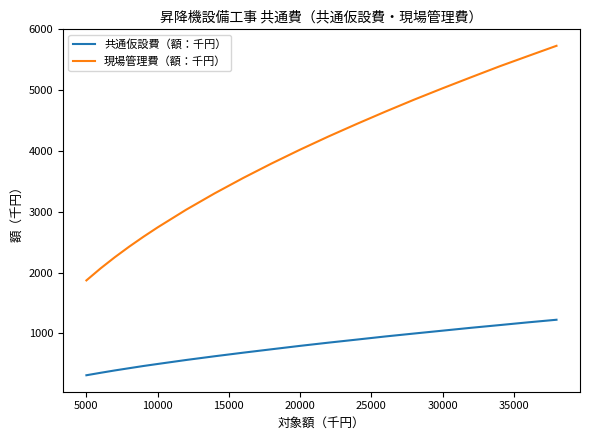

What is the highest value of the 共通仮設費（額：千円） series?

1223.6